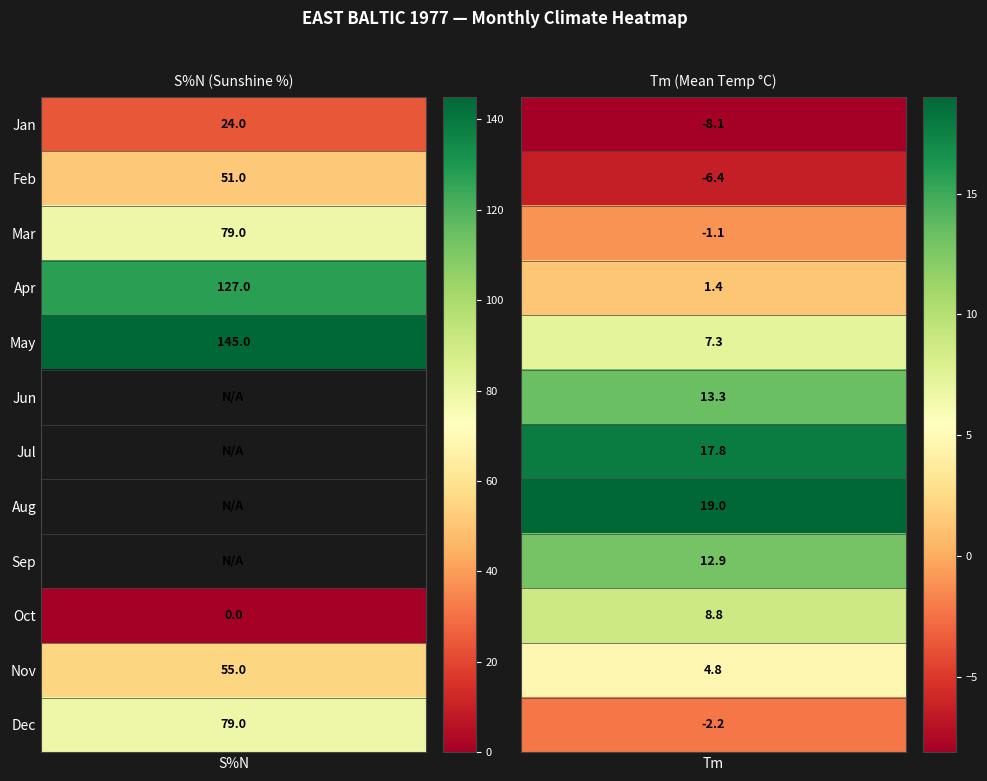

The Mar series shows 79.0 at S%N. True or false?

True